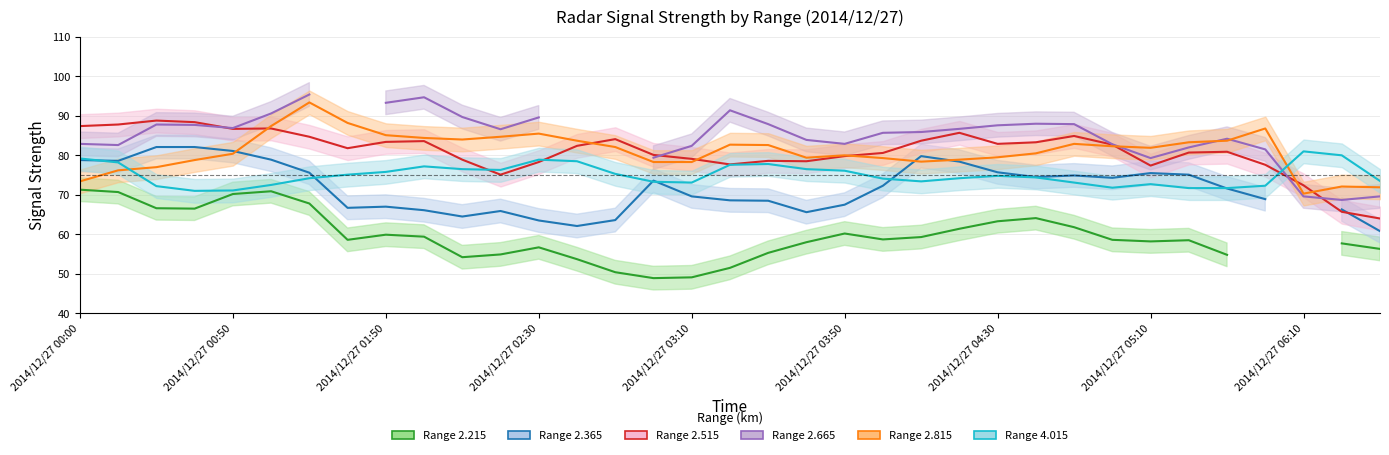

What is the label of the 5th point from the right?

2014/12/27 05:30